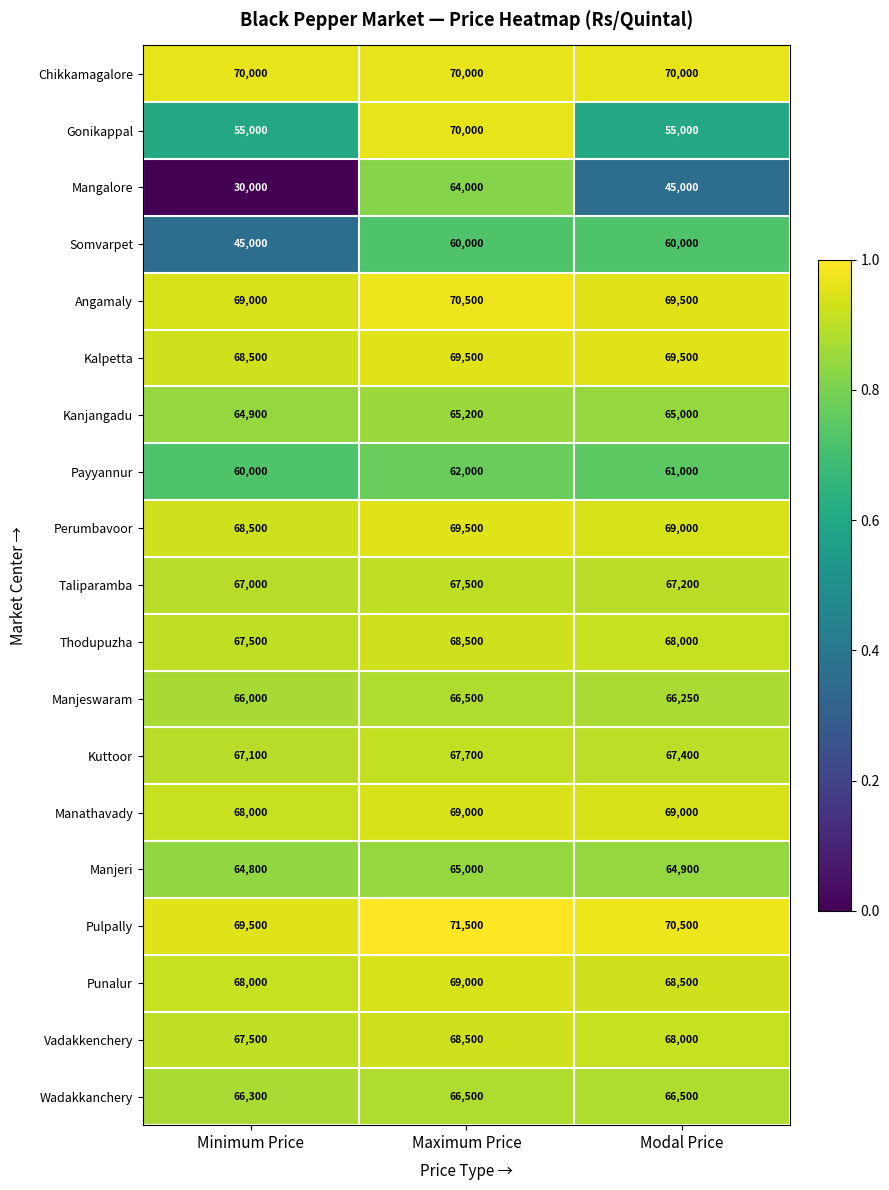

Read the Manjeri value at Modal Price, to the nearest 10.

64900